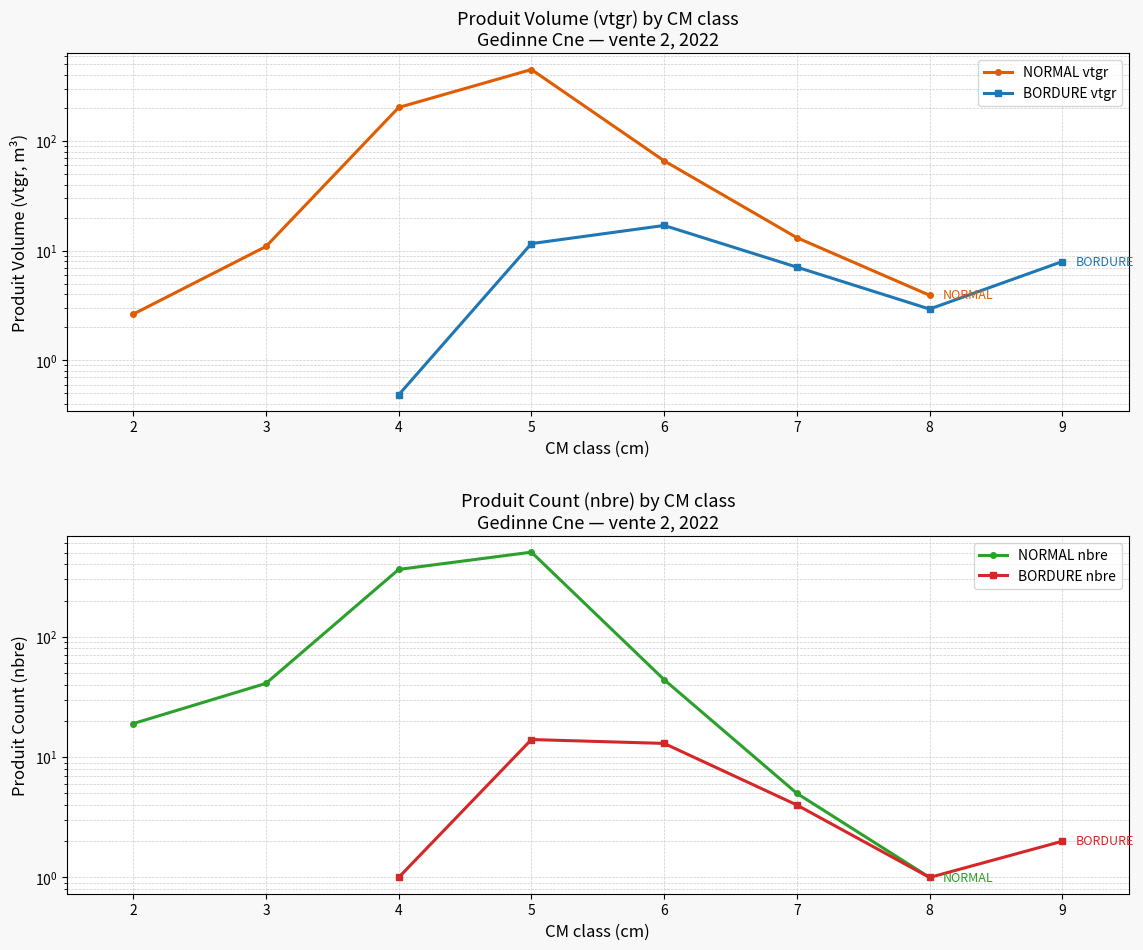

What is the ratio of the value at 2 to the value at 7?

0.2